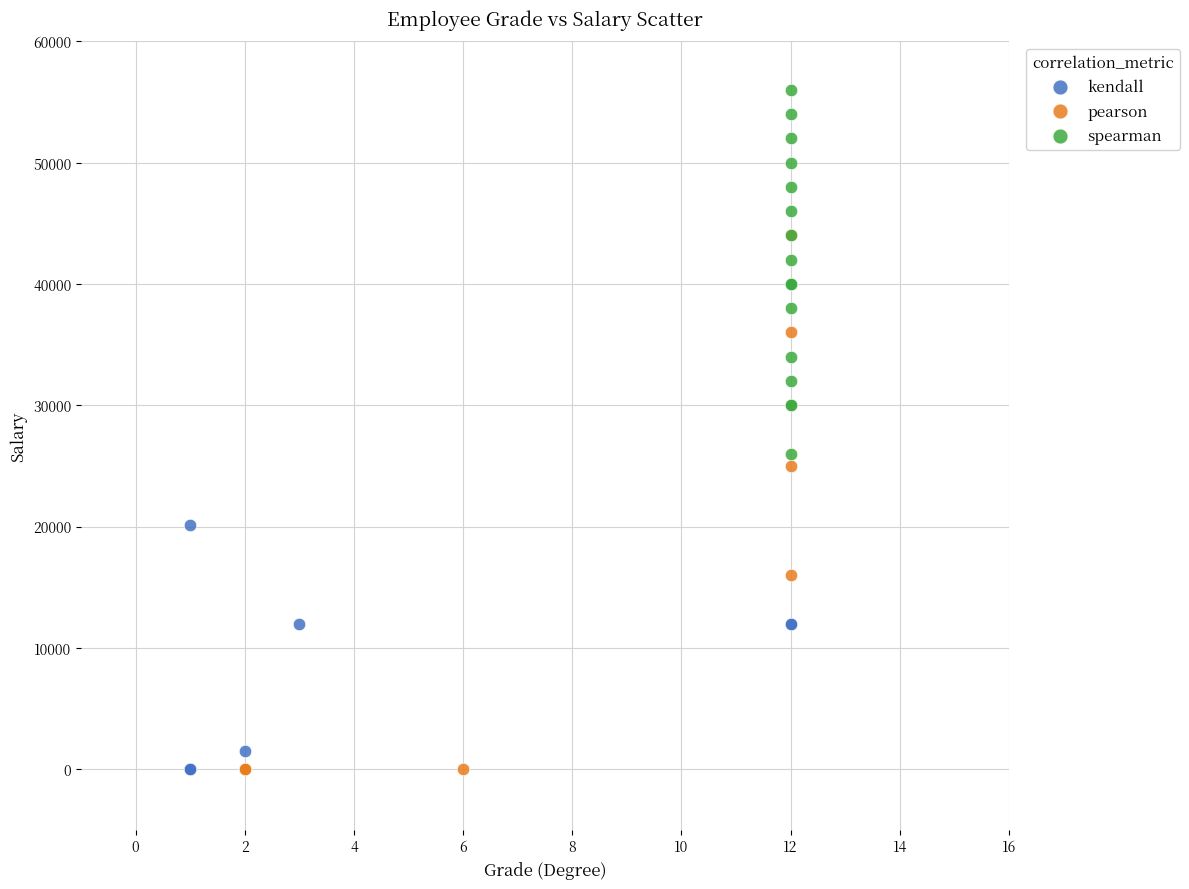

Which series contains the highest Y value?

spearman